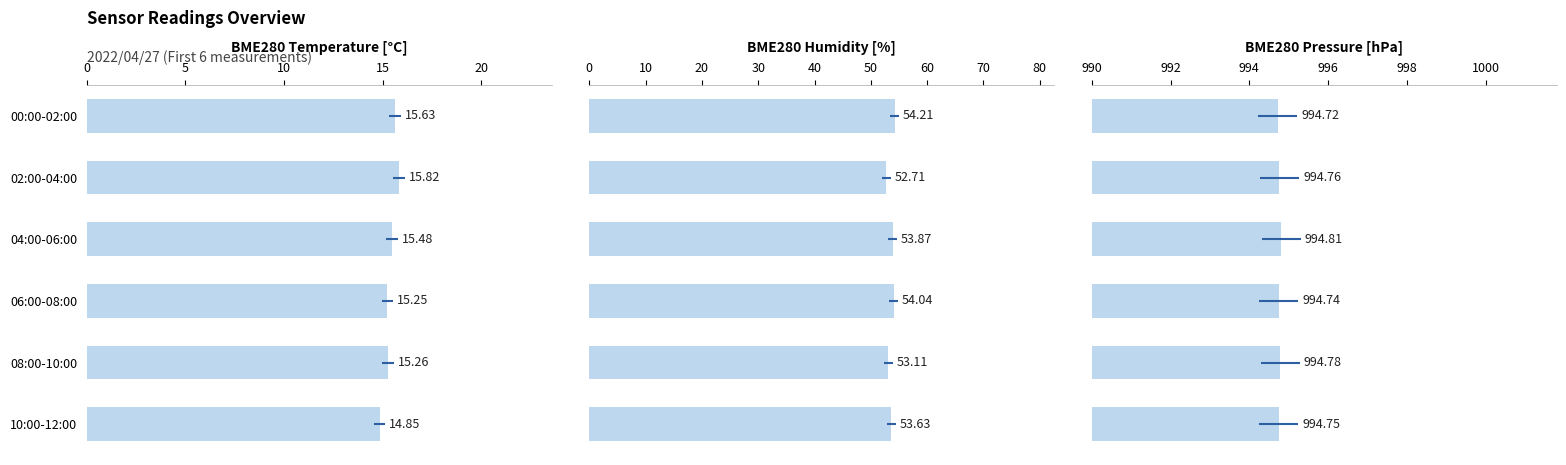

How many groups of bars are there?

6